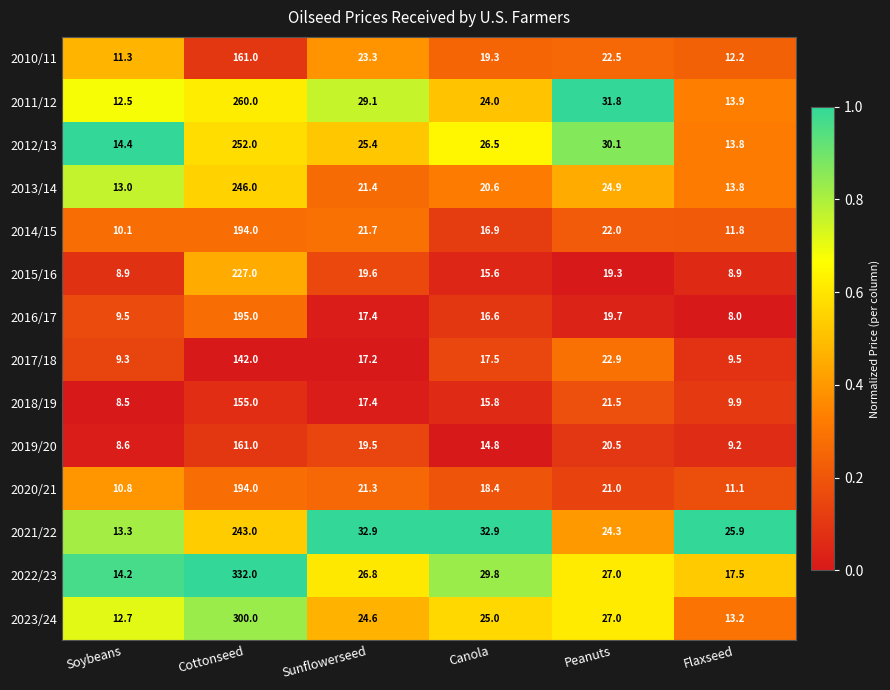

Which series has the widest spread of values?

2022/23